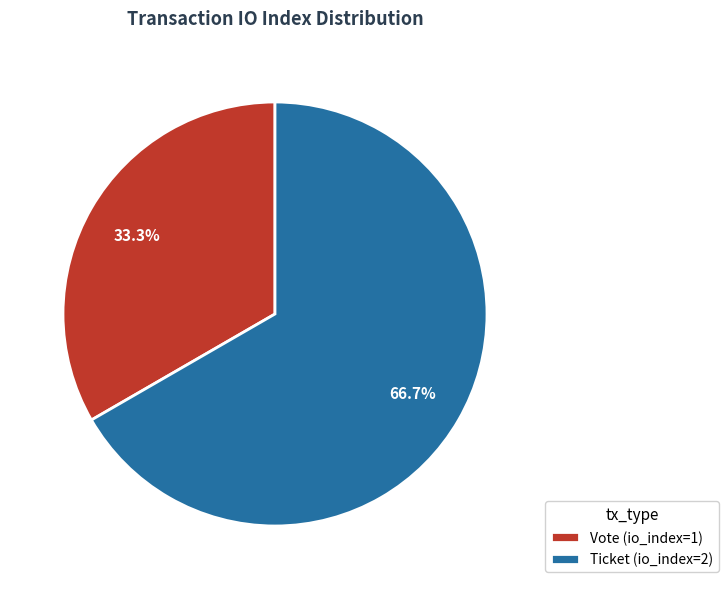

True or false: Vote (io_index=1) accounts for 22% of the total.

False